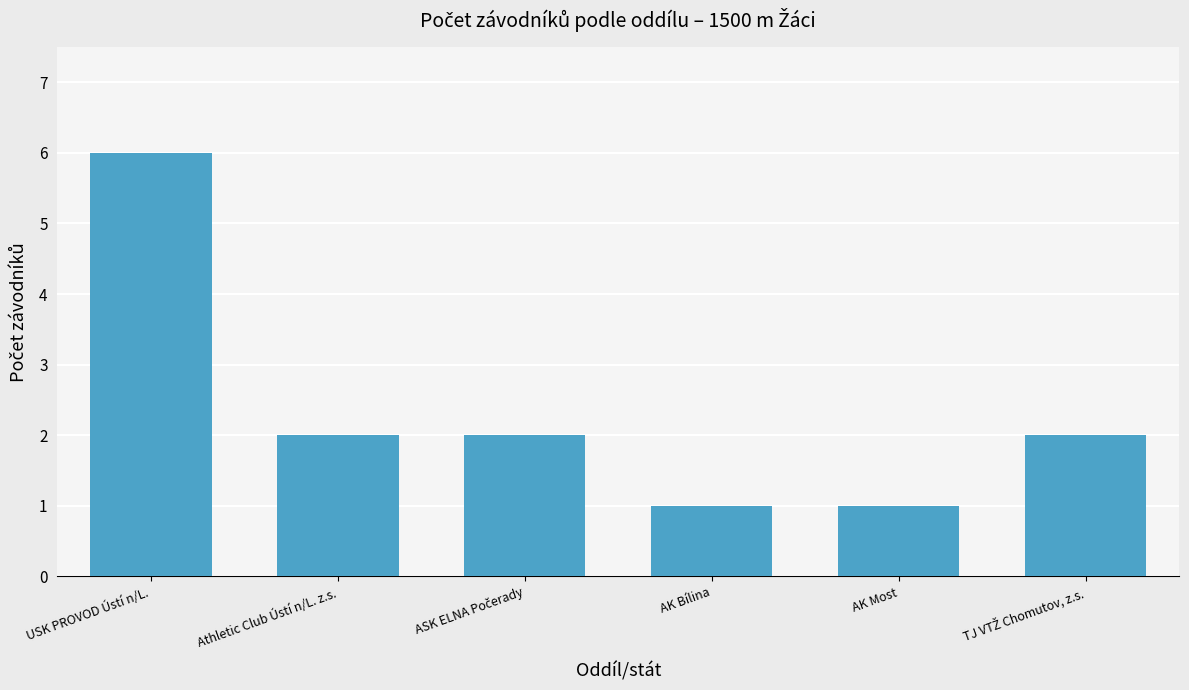

What is the label of the 2nd bar from the left?

Athletic Club Ústí n/L. z.s.